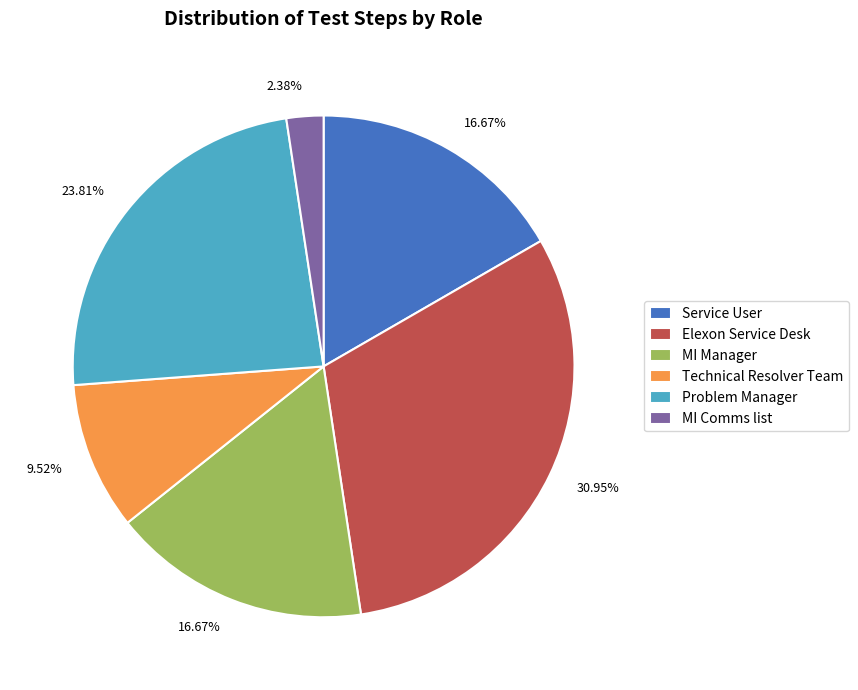

How many slices are in this pie chart?

6